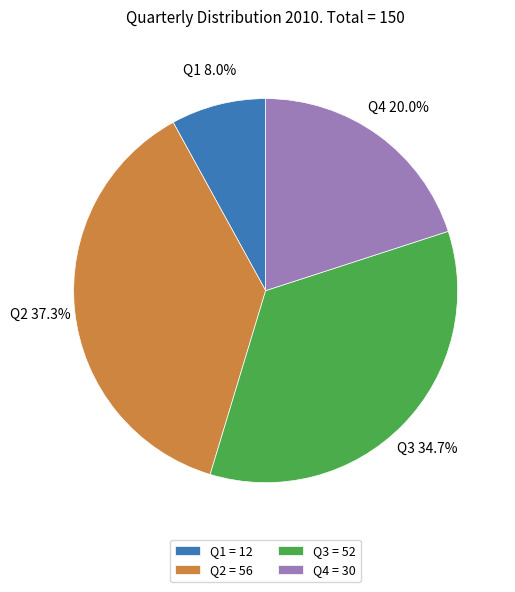

Does any single category account for the majority?

No